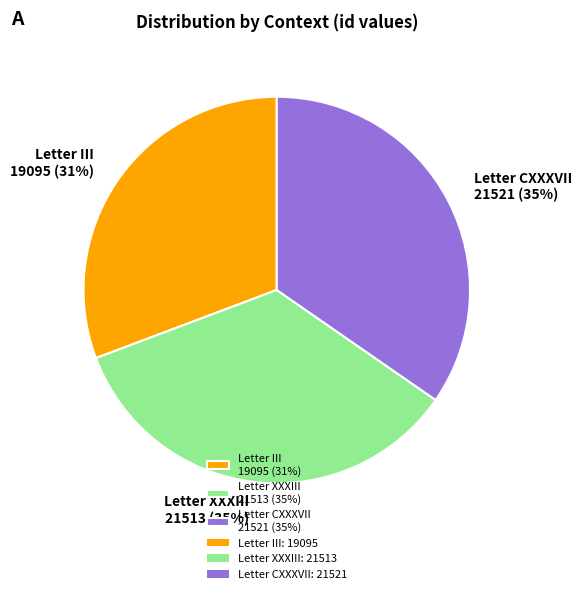

To the nearest percent, what is the combined percentage of Letter XXXIII and Letter III?

65%